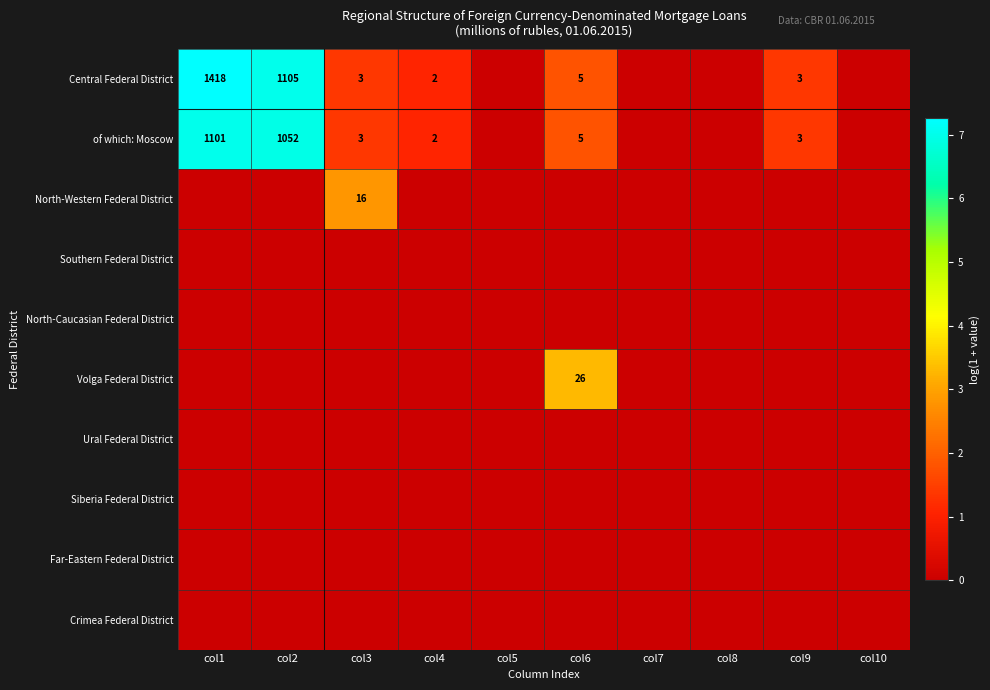

The value of Volga Federal District at col6 is 46. True or false?

False